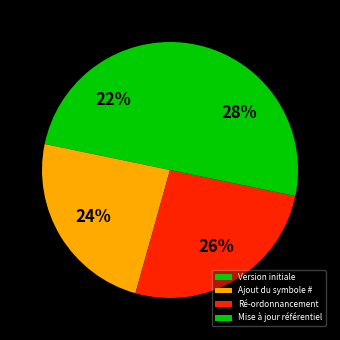

True or false: Ré-ordonnancement accounts for 26% of the total.

True